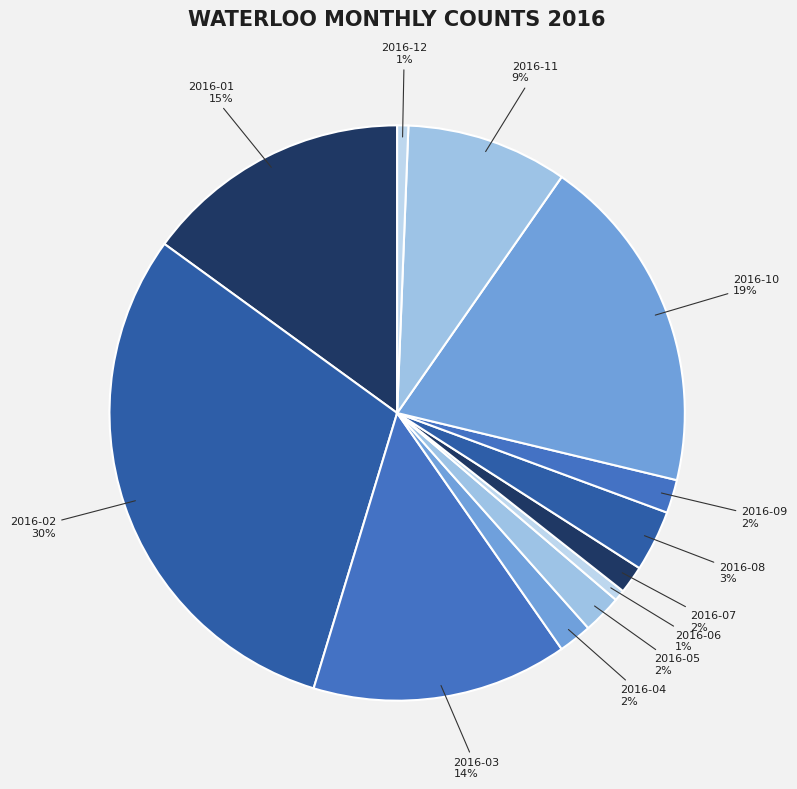

To the nearest percent, what is the difference between the 2016-11 and 2016-04 slice percentages?

7%